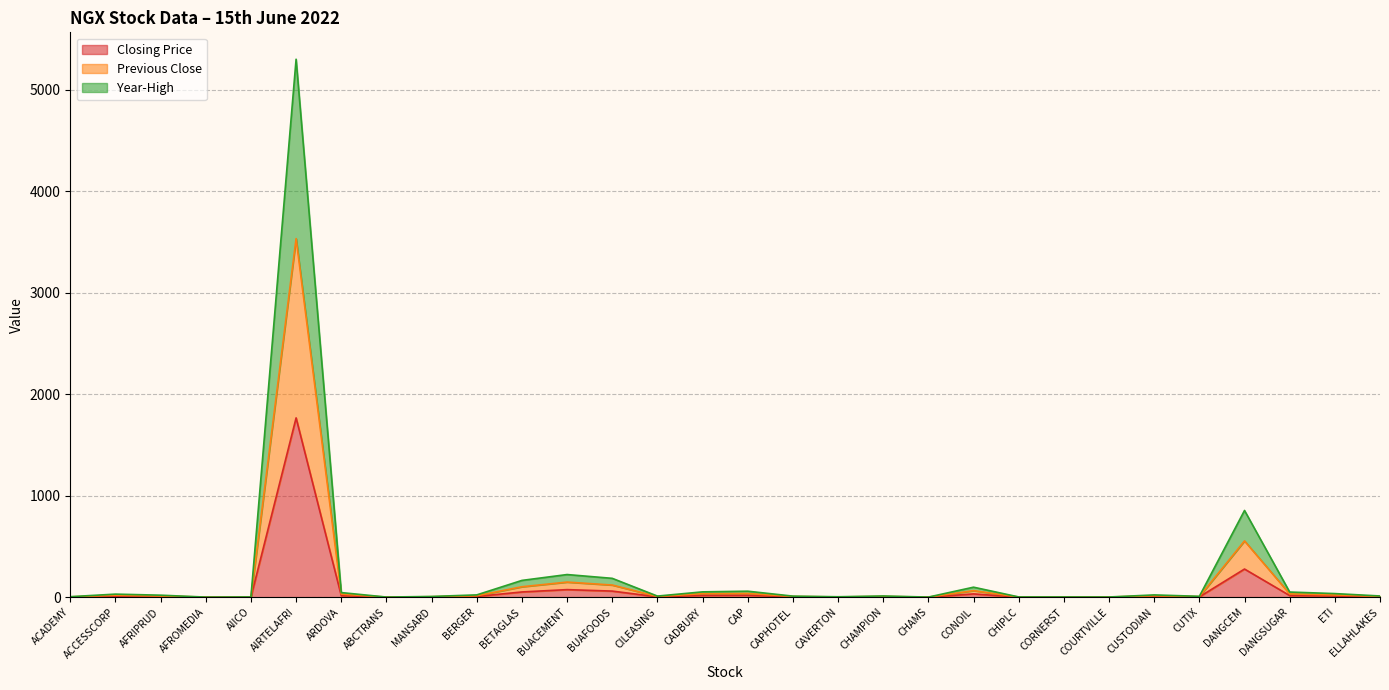

List the series in order of their overall mean, lowest first.

Closing Price, Previous Close, Year-High